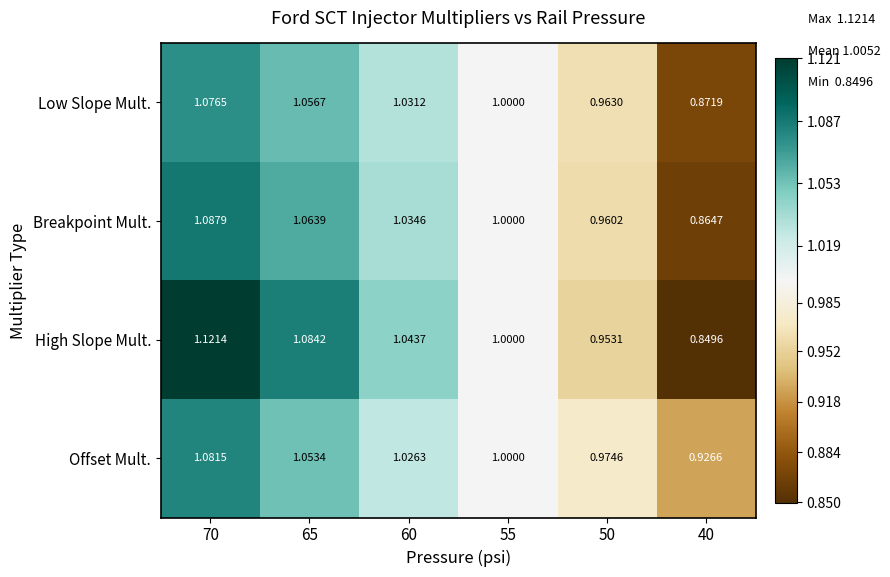

Which series changed the most between 65 and 60?

High Slope Mult.